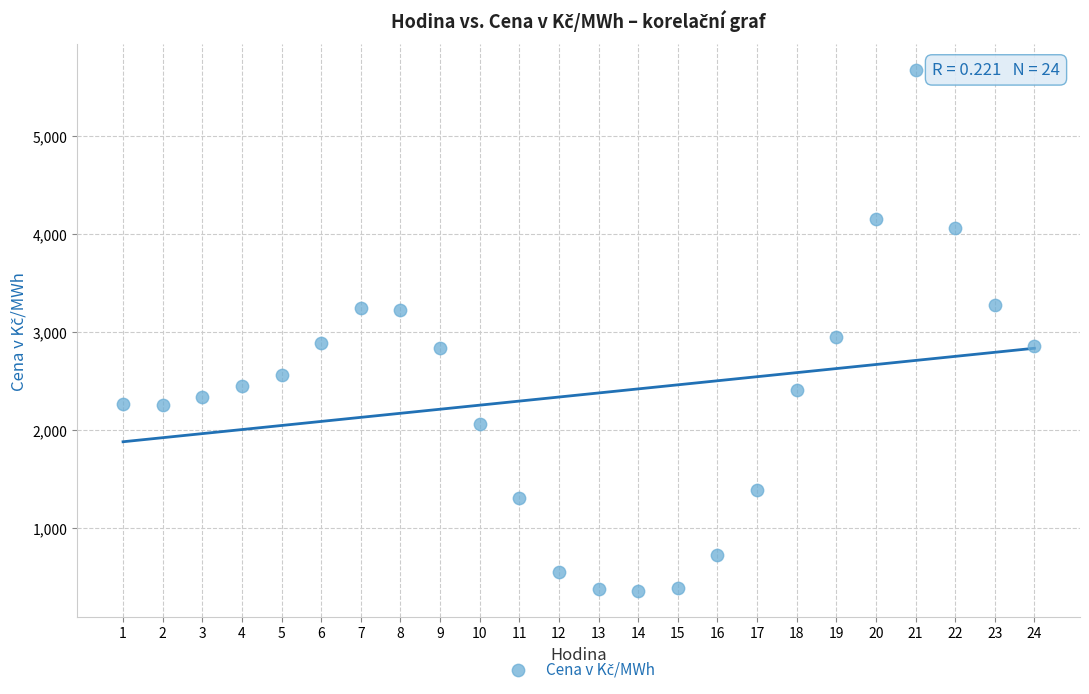

What Y value in the scatter plot is closest to 3015?

2953.7